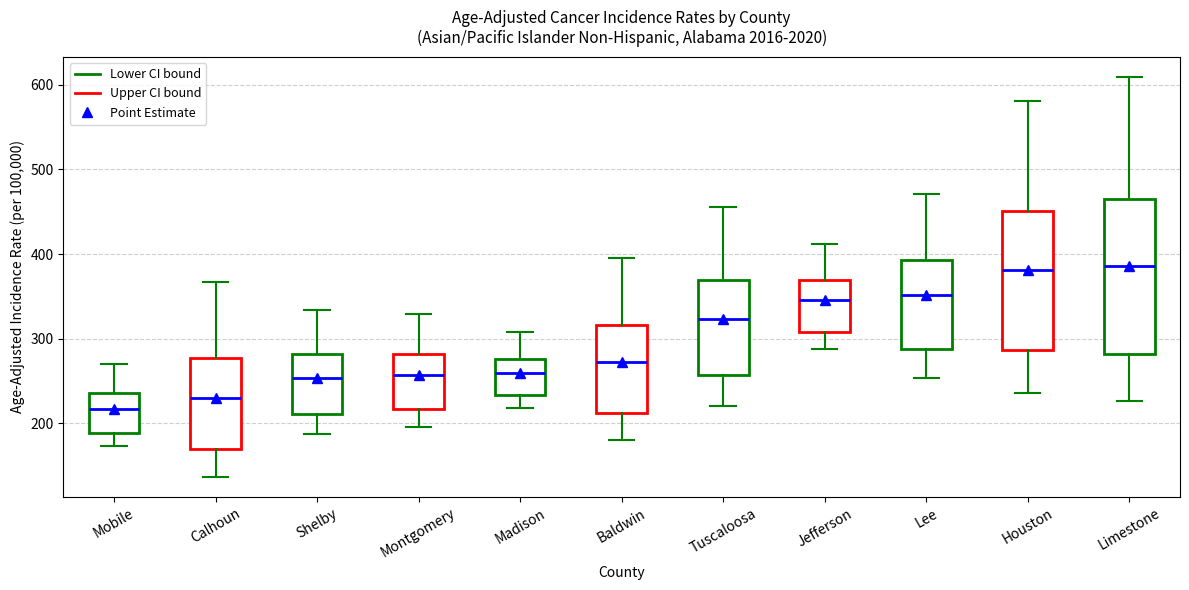

Reading left to right, transcribe this box plot: for each box, give where its median line is, the range the box spans, and where its two whiskers end, as read against the y-axis. The values are not printed on the chart, so give them approximately, as read against the axis.

Mobile: median 220, box 190 to 240, whiskers 170 to 270
Calhoun: median 230, box 170 to 280, whiskers 140 to 370
Shelby: median 250, box 210 to 280, whiskers 190 to 330
Montgomery: median 260, box 220 to 280, whiskers 200 to 330
Madison: median 260, box 230 to 280, whiskers 220 to 310
Baldwin: median 270, box 210 to 320, whiskers 180 to 400
Tuscaloosa: median 320, box 260 to 370, whiskers 220 to 460
Jefferson: median 350, box 310 to 370, whiskers 290 to 410
Lee: median 350, box 290 to 390, whiskers 250 to 470
Houston: median 380, box 290 to 450, whiskers 240 to 580
Limestone: median 390, box 280 to 460, whiskers 230 to 610